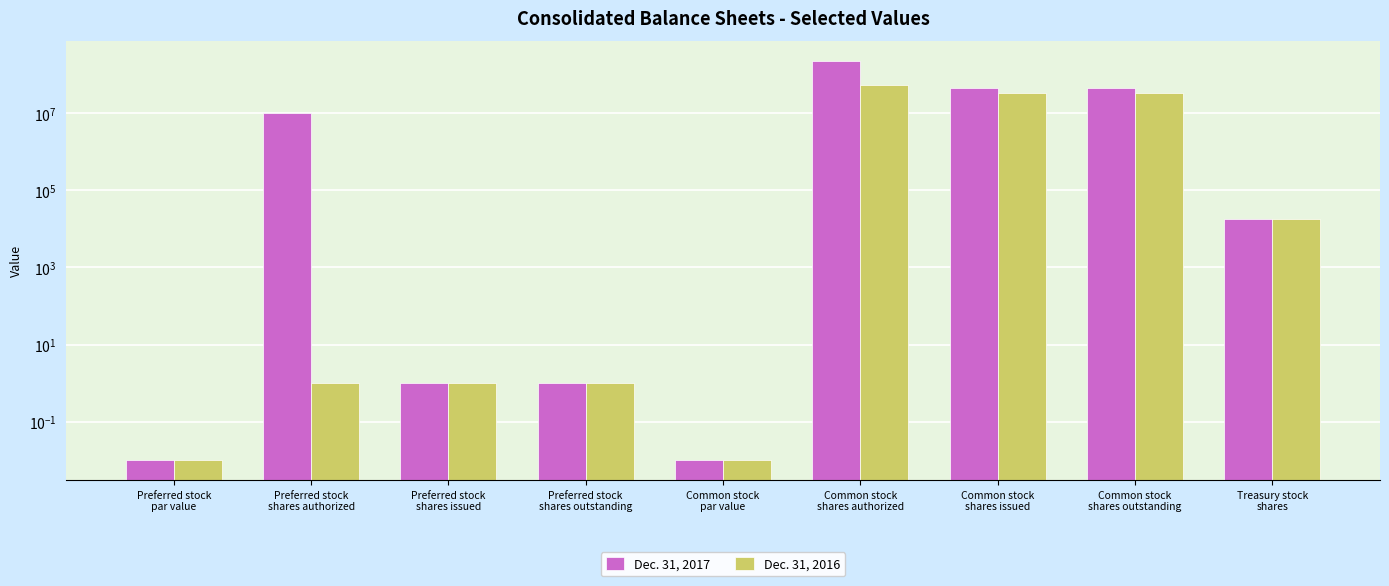

Rank the series at Treasury stock
shares from lowest to highest value.

Dec. 31, 2017, Dec. 31, 2016